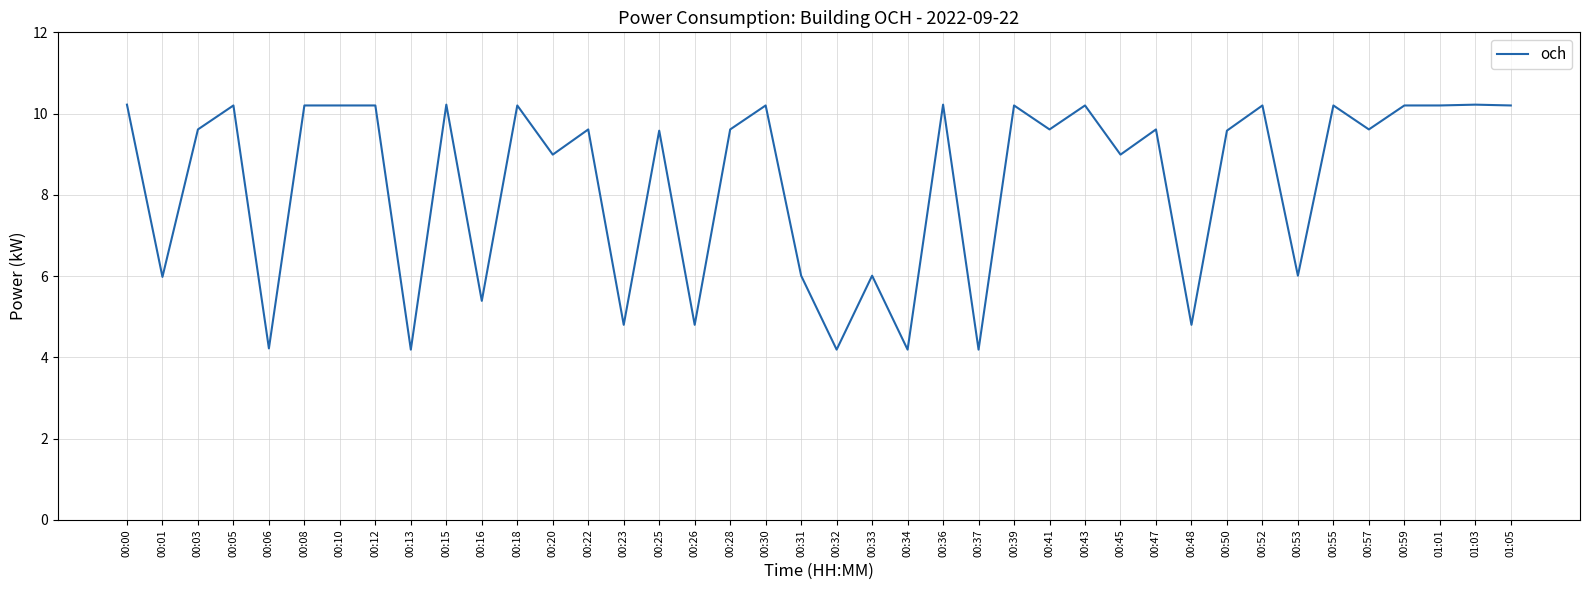

The chart shows a value of 10.2 at 00:05. True or false?

True